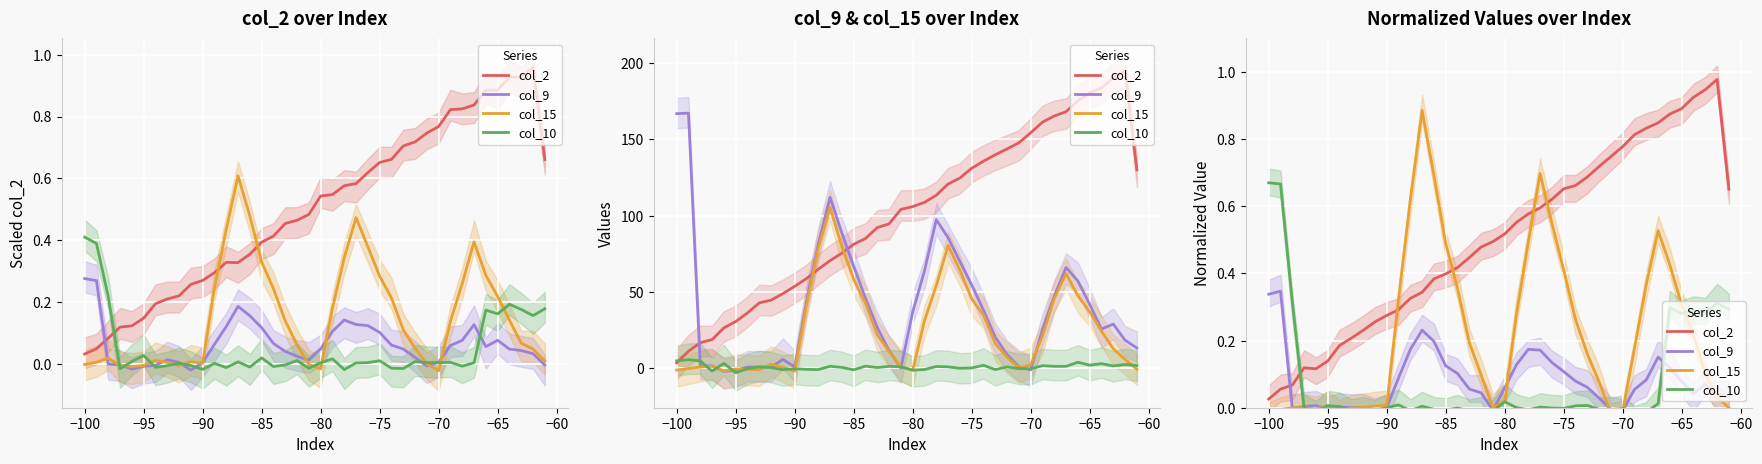

At how many categories does at least one series exceed 0?

40